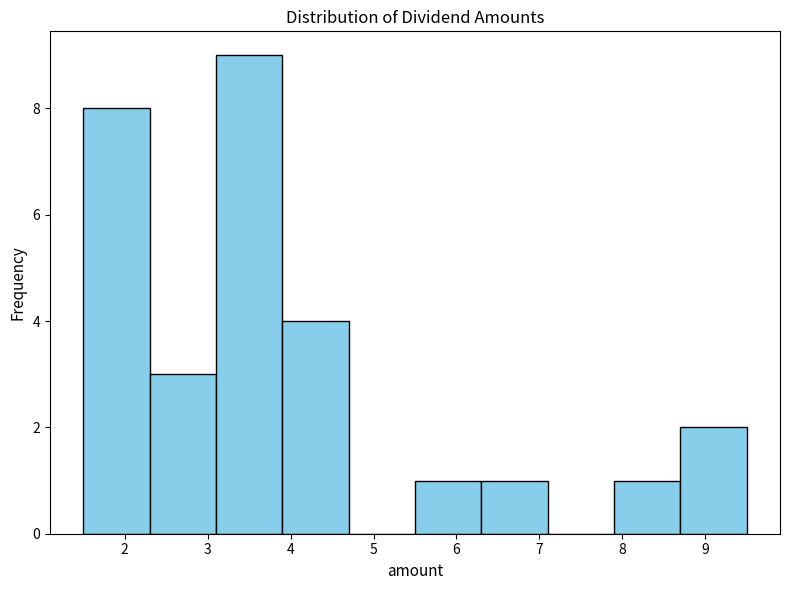

What is the height of the bar covering 2.3 to 3.1 on the x-axis? The values are not printed on the chart, so give them approximately, as read against the axis.

3